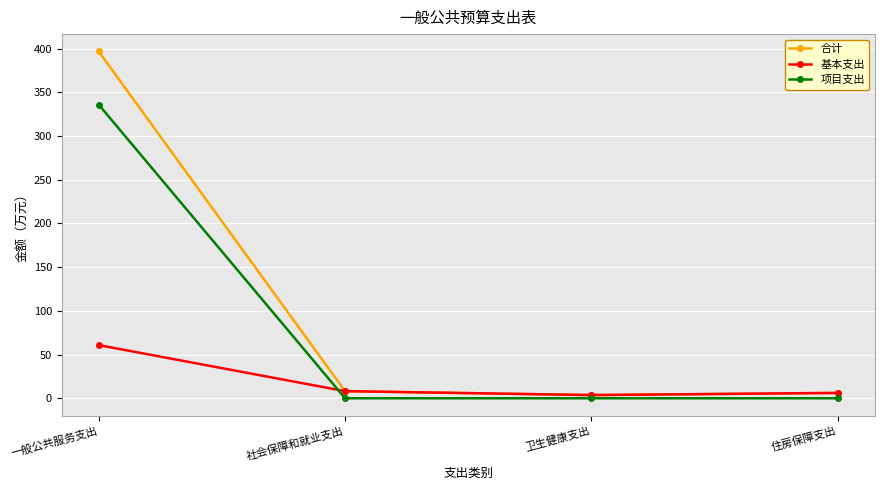

True or false: 合计 has more than 0 points higher than both neighbors.

False